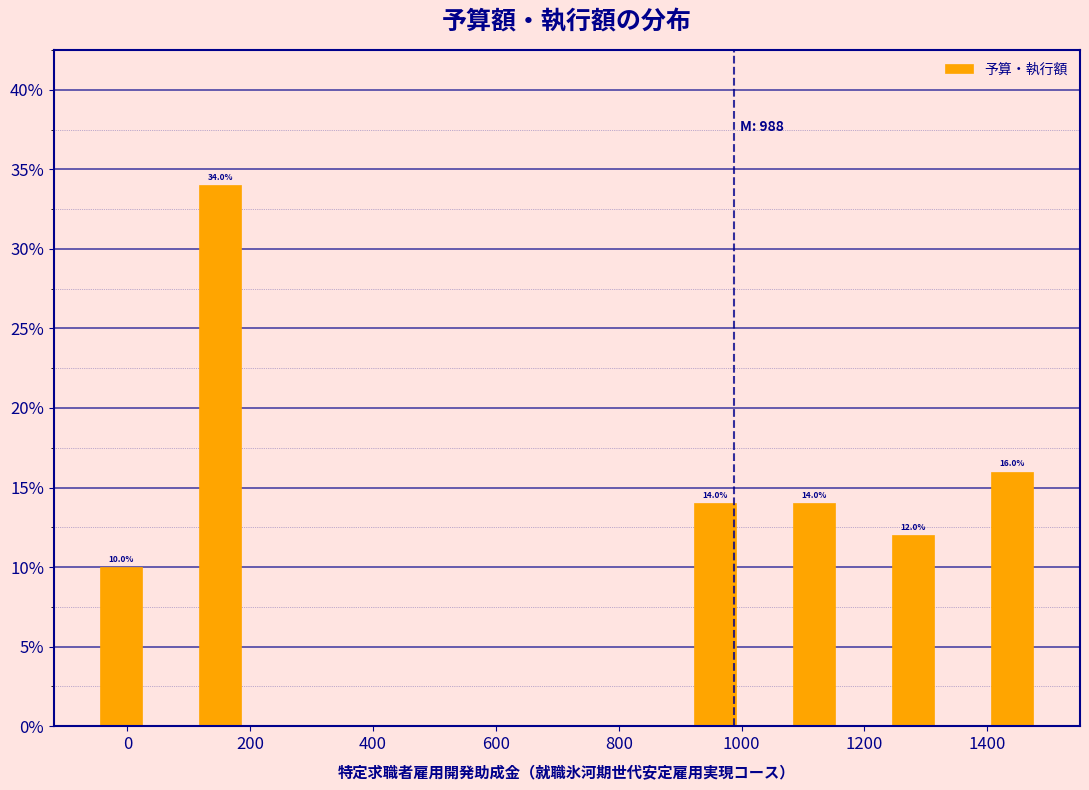

Which range on the x-axis has the tallest bar?

120 to 200